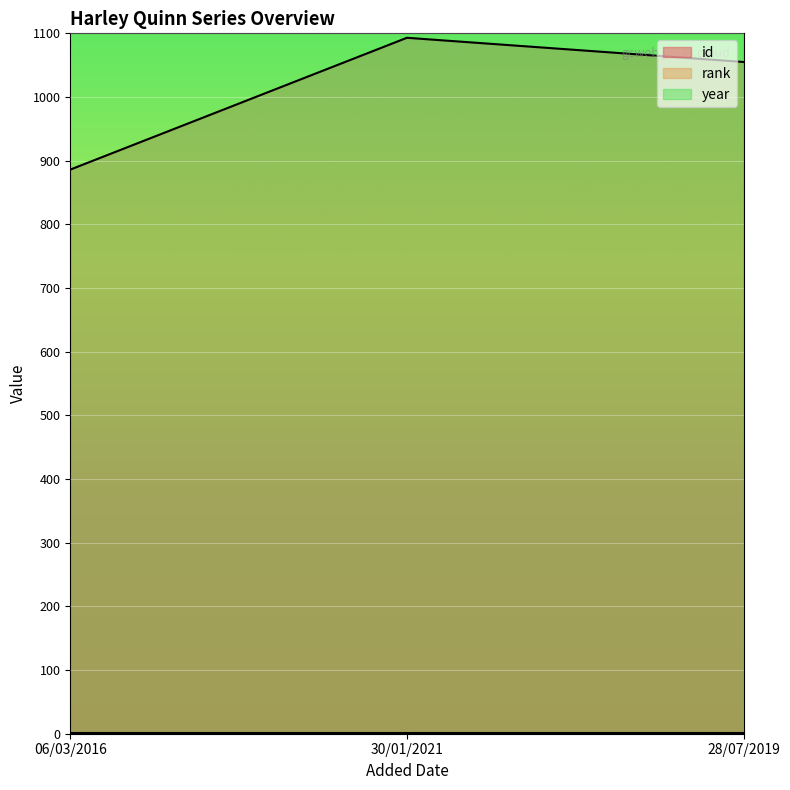

What is the maximum value shown in the chart?

2016